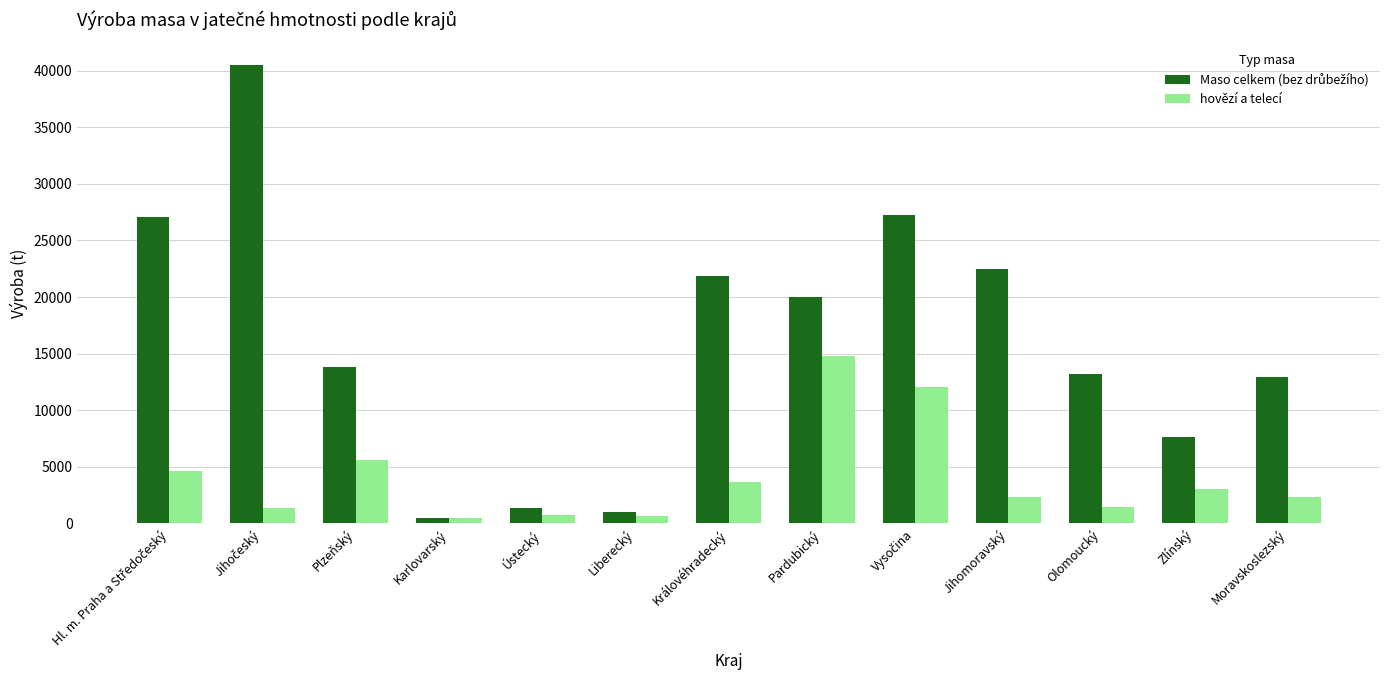

What is the difference between the highest and lowest values at Královéhradecký?

18141.5